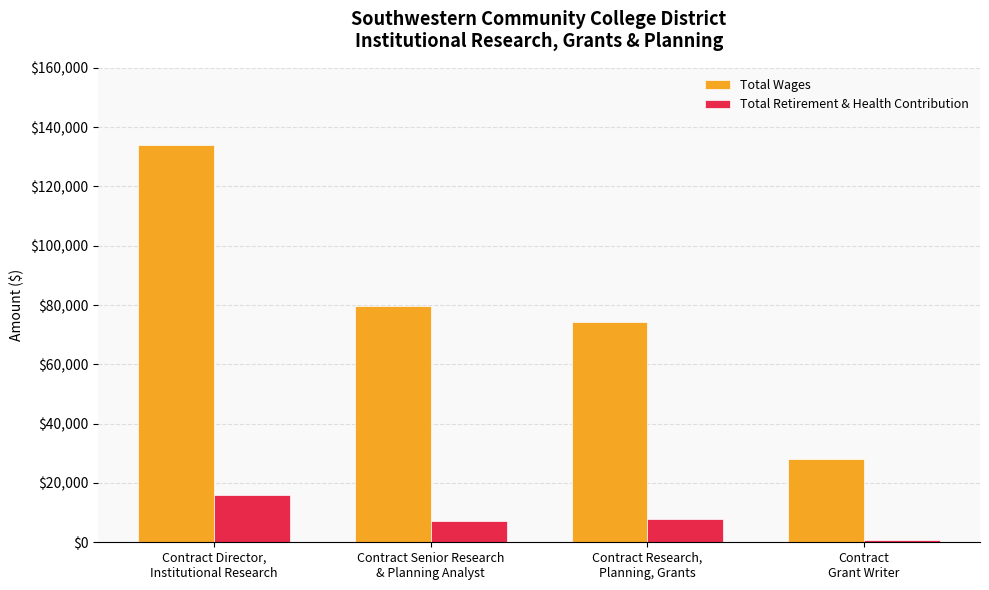

Is the value of Total Wages at Contract Director,
Institutional Research greater than the value of Total Retirement & Health Contribution at Contract Director,
Institutional Research?

Yes